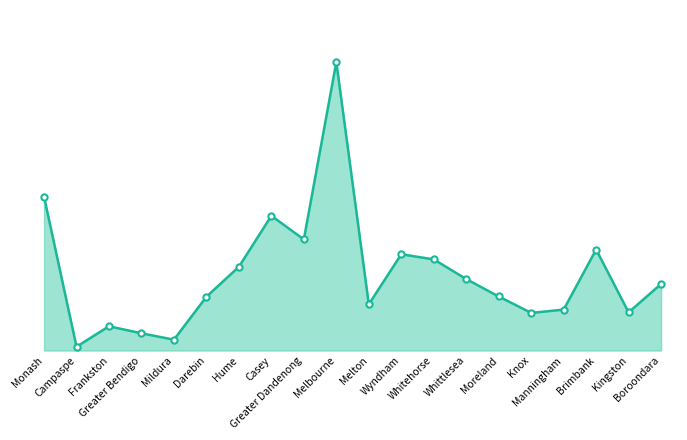

At which label does the data first exceed 7154?

Monash